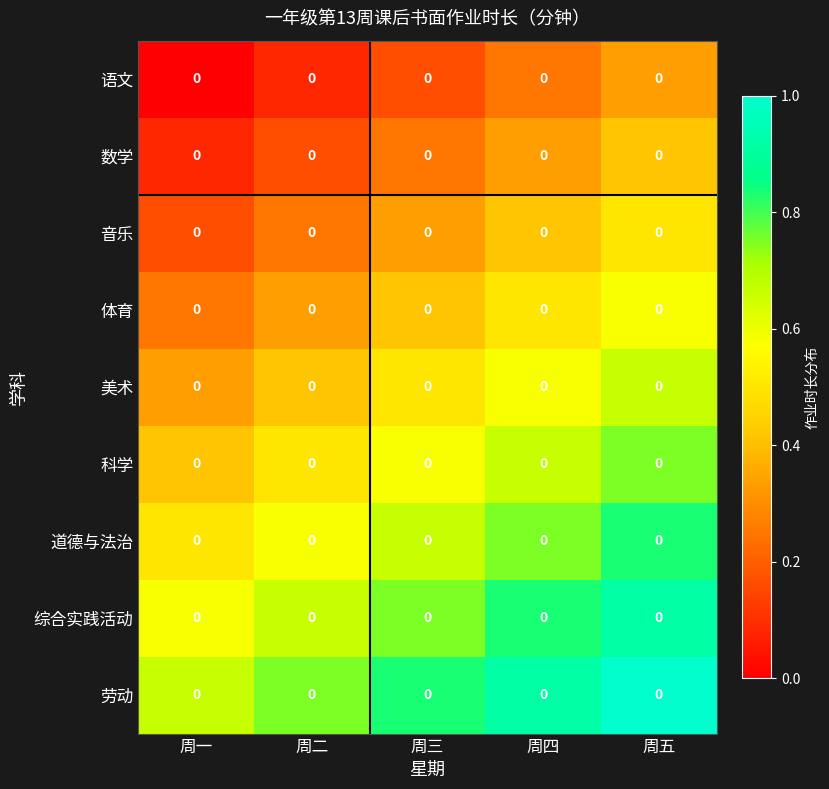

What is the approximate value of 音乐 at 周三?

0.3